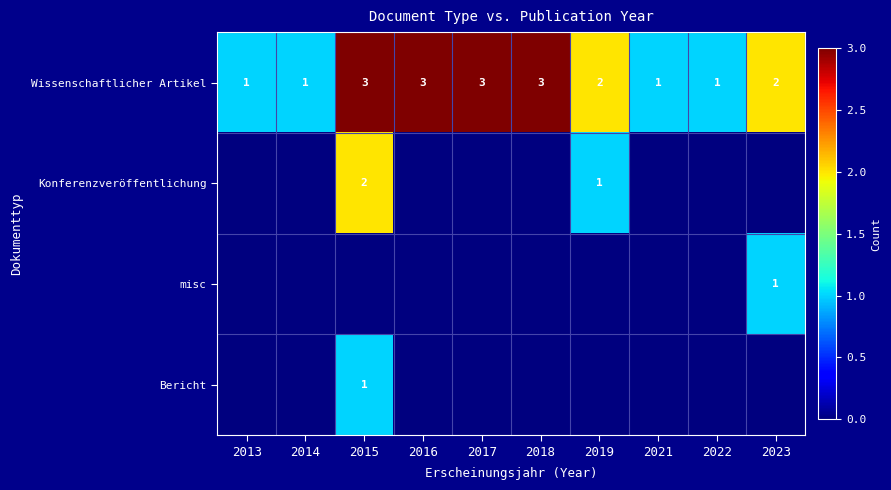

What is the spread (max minus min) of values at 2021?

1